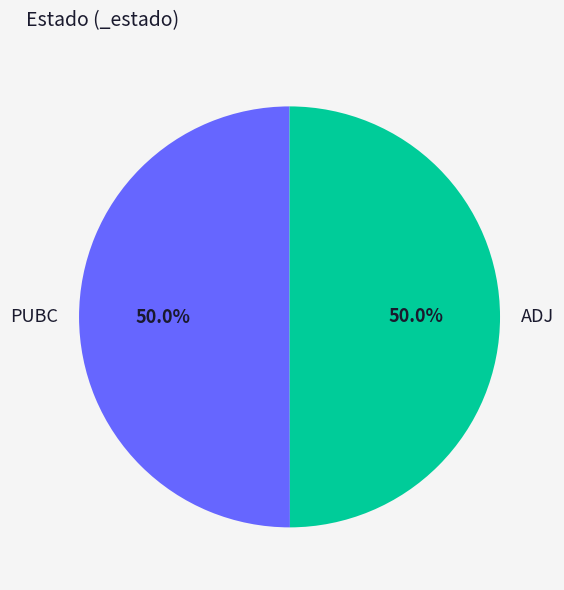

What is the ratio of the value at ADJ to the value at PUBC?

1.0